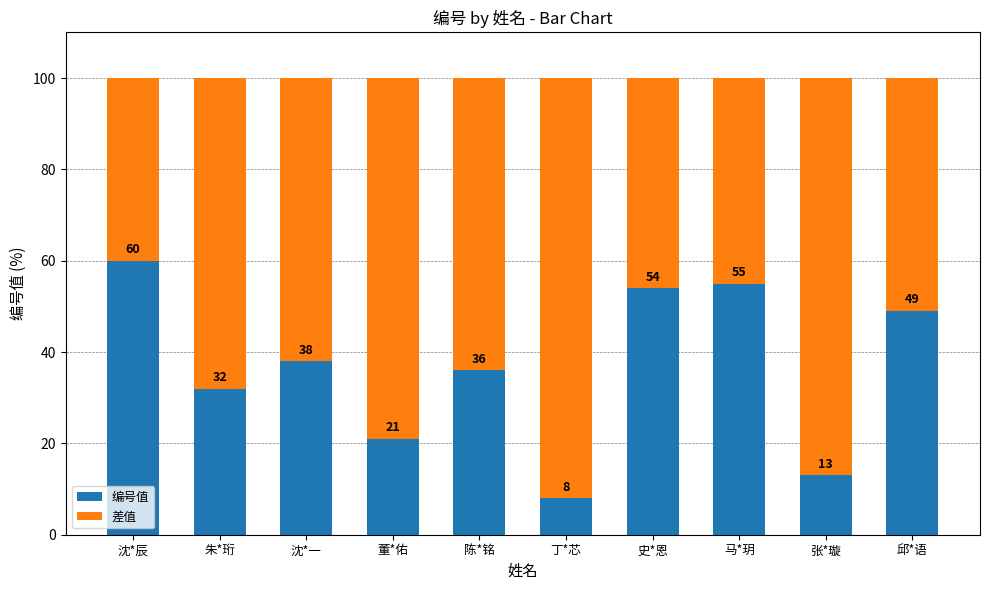

Which category has the highest value in the 编号值 series?

沈*辰